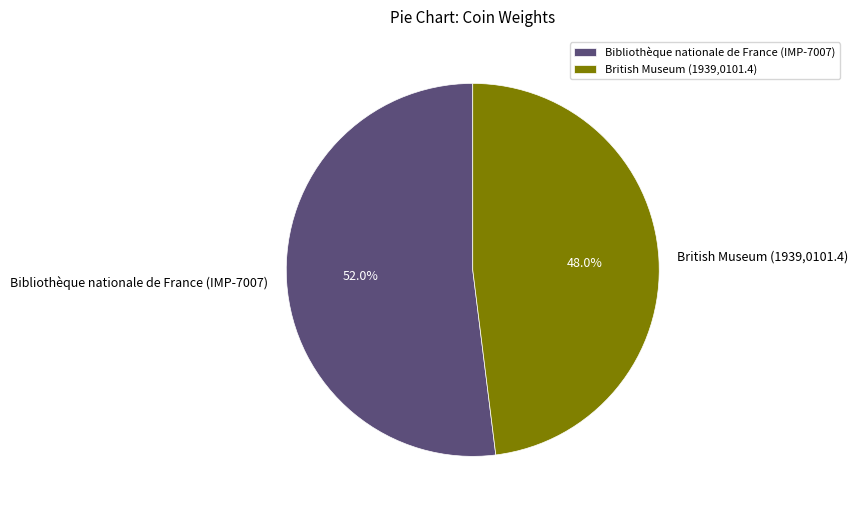

Combined, do British Museum (1939,0101.4) and Bibliothèque nationale de France (IMP-7007) account for over 50%?

Yes